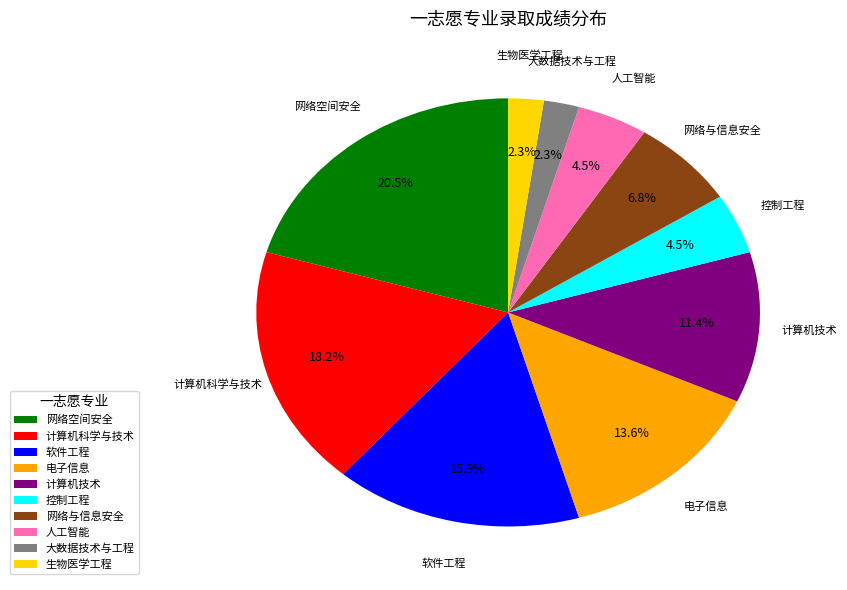

To the nearest percent, what percentage of the pie is 电子信息?

14%